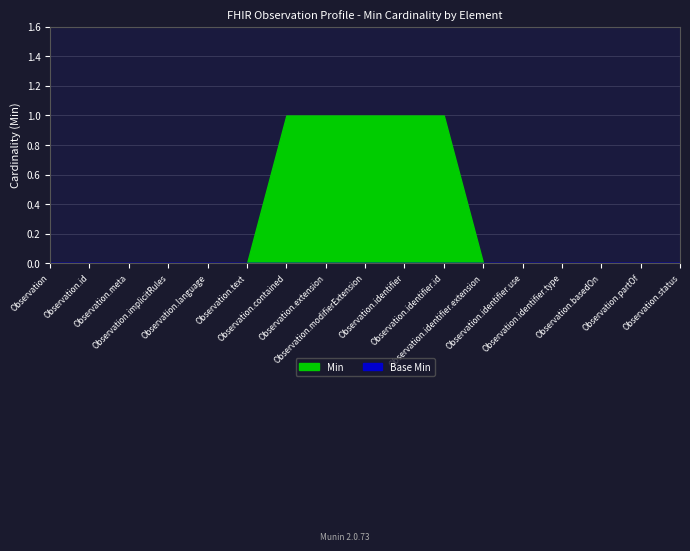

Reading right to left, list all the values displayed in this chart.

Observation.status=0	Observation.partOf=0	Observation.basedOn=0	Observation.identifier.type=0	Observation.identifier.use=0	Observation.identifier.extension=0	Observation.identifier.id=1	Observation.identifier=1	Observation.modifierExtension=1	Observation.extension=1	Observation.contained=1	Observation.text=0	Observation.language=0	Observation.implicitRules=0	Observation.meta=0	Observation.id=0	Observation=0